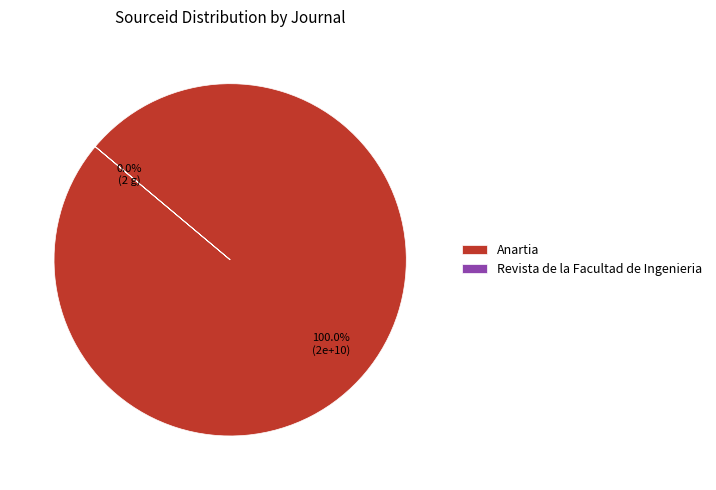

To the nearest percent, what is the difference between the Revista de la Facultad de Ingenieria and Anartia slice percentages?

100%